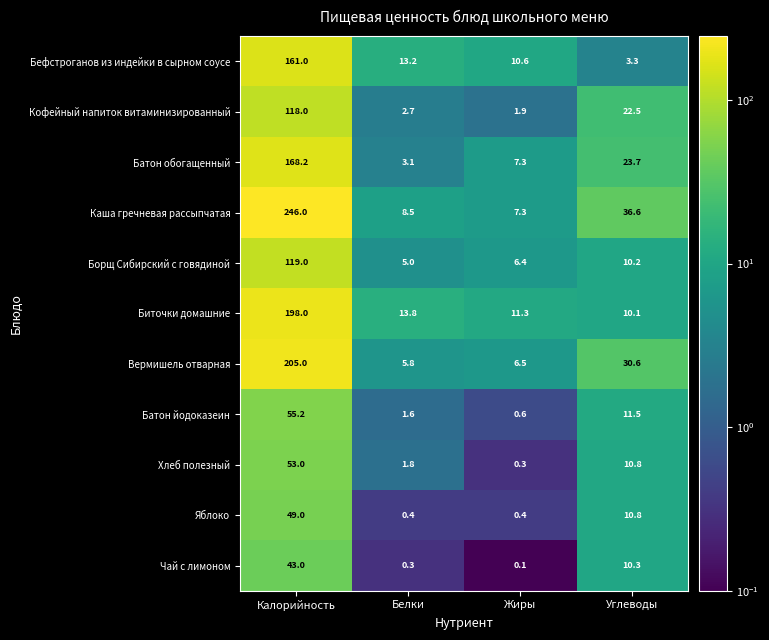

What is the total value across all series at Жиры?

52.7